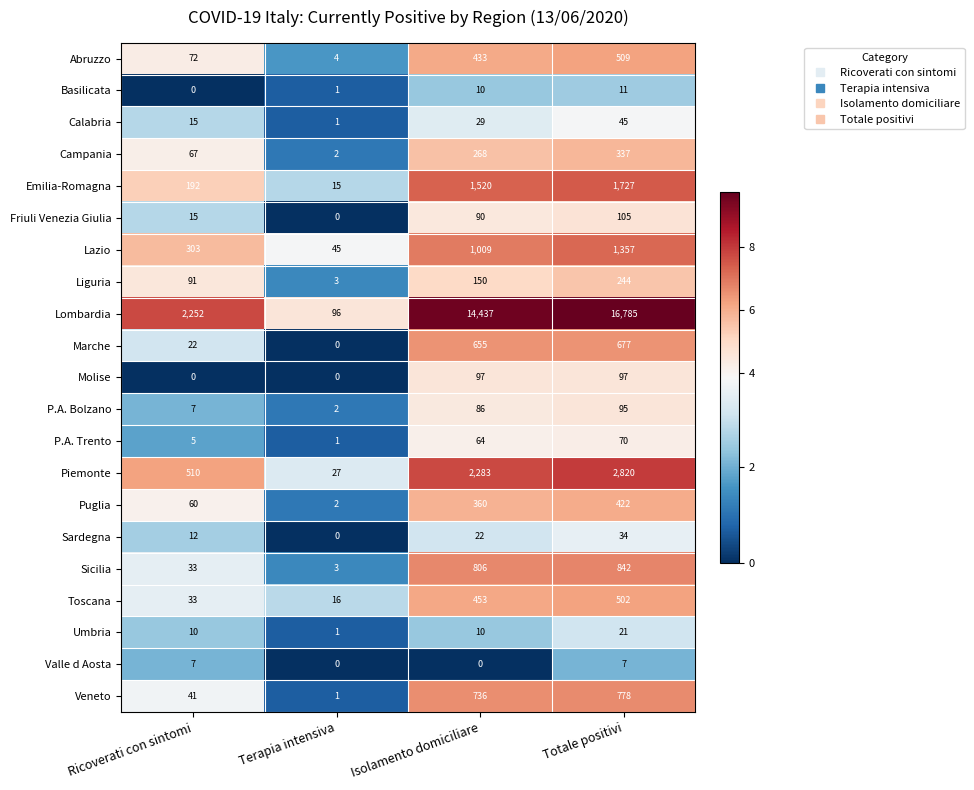

How many distinct data groups are displayed?

21